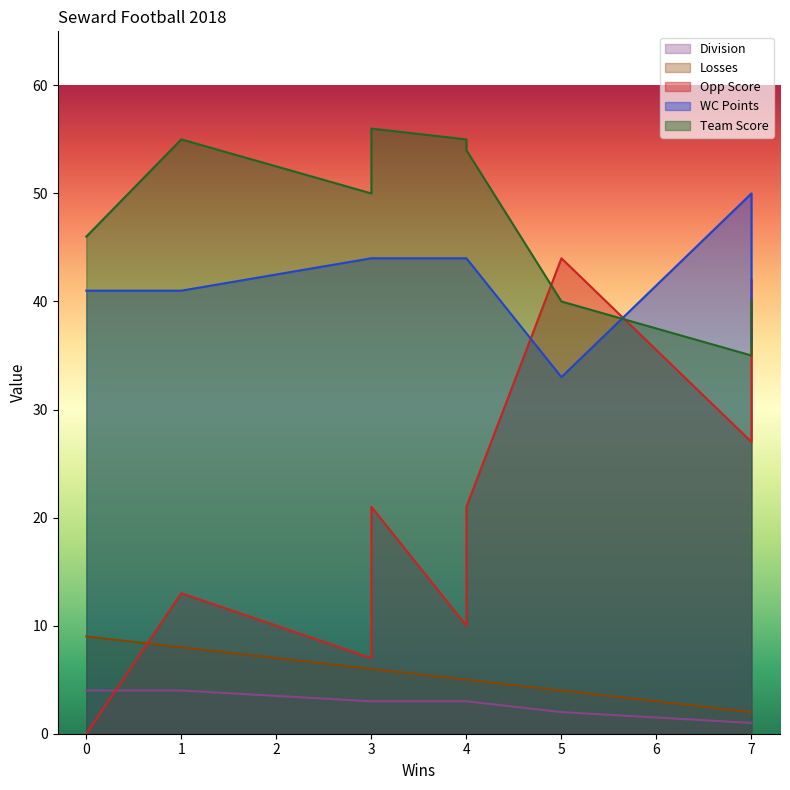

How many WC Points values are between 41 and 44?

6